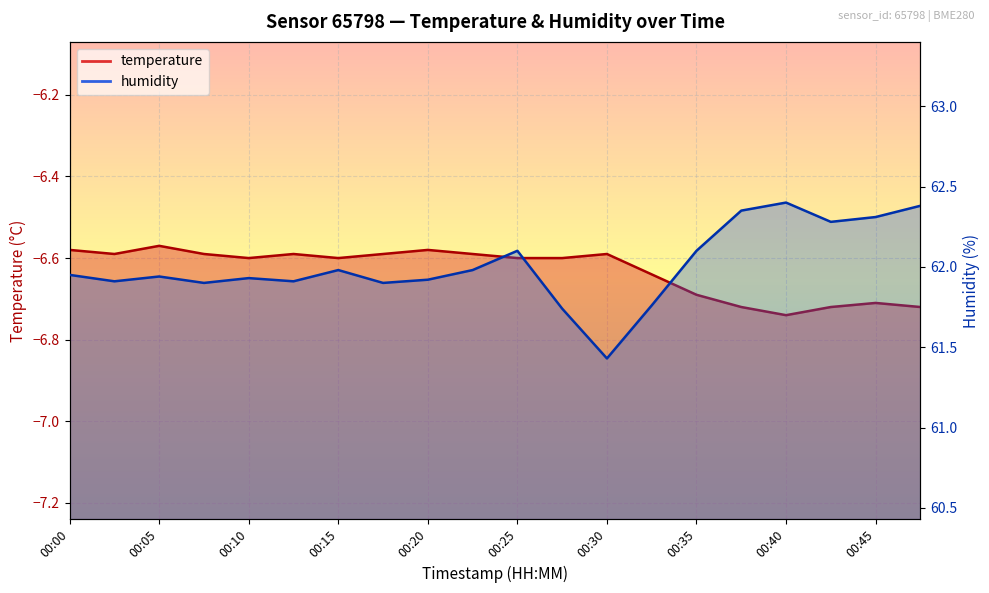

Rank the series by their maximum value, from lowest to highest.

temperature, humidity